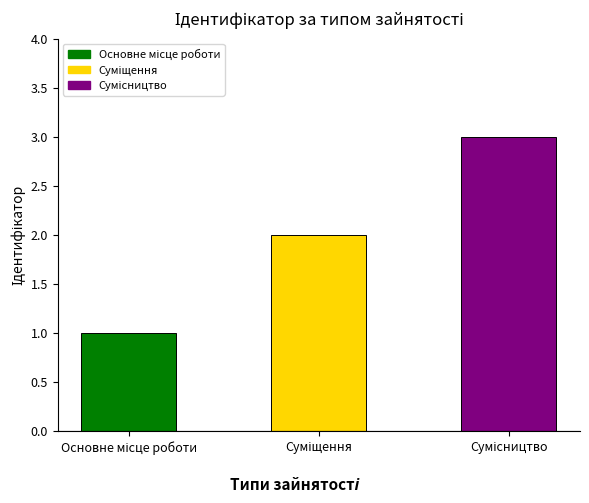

What is the greatest value displayed?

3